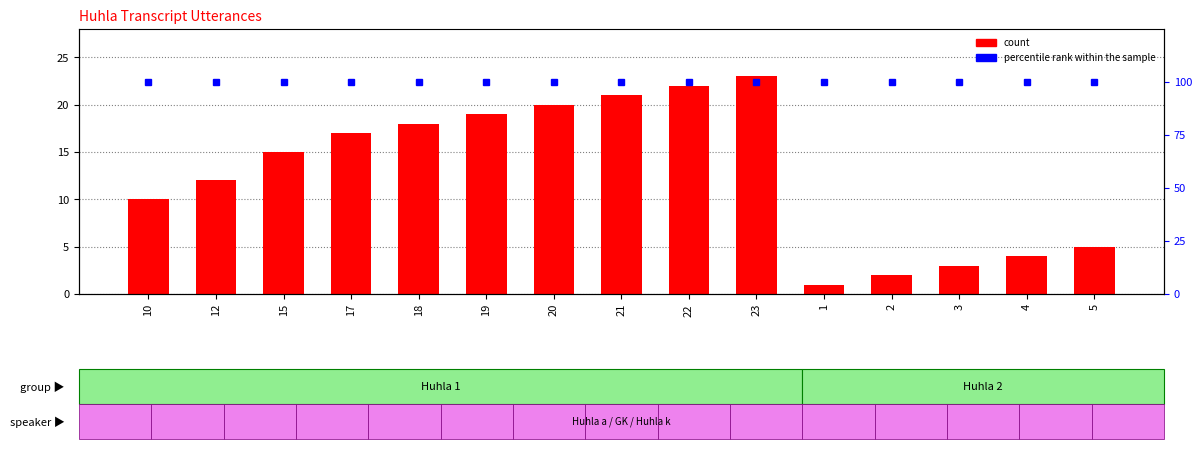

List the labels in order of count value, smallest first.

1, 2, 3, 4, 5, 10, 12, 15, 17, 18, 19, 20, 21, 22, 23